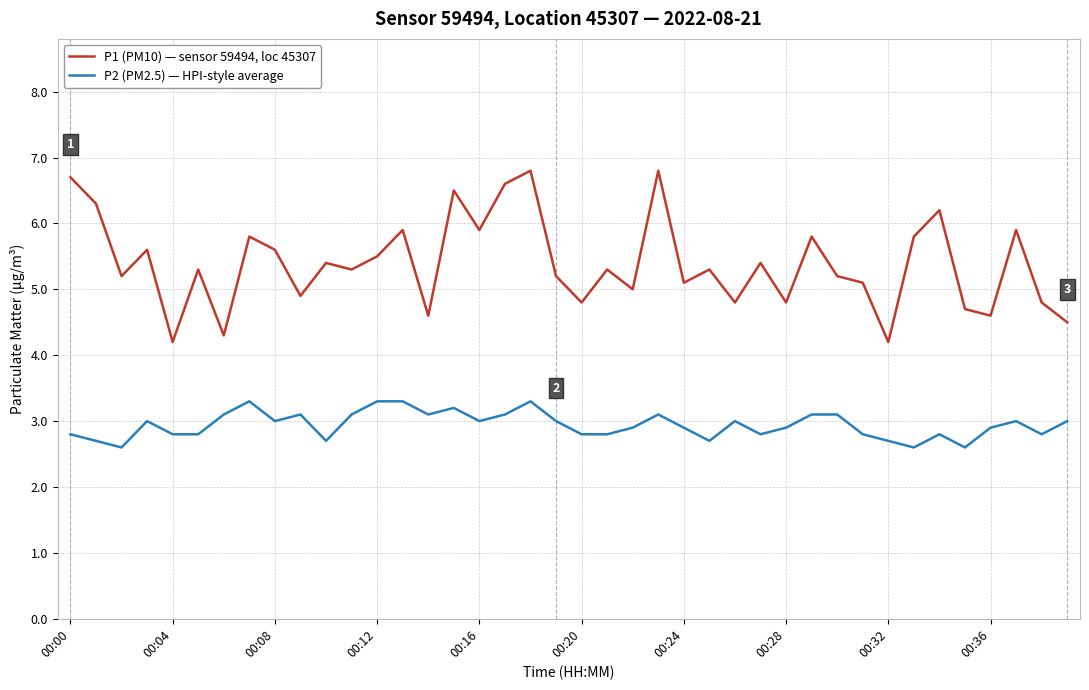

What is the highest value of the P1 (PM10) — sensor 59494, loc 45307 series?

6.8